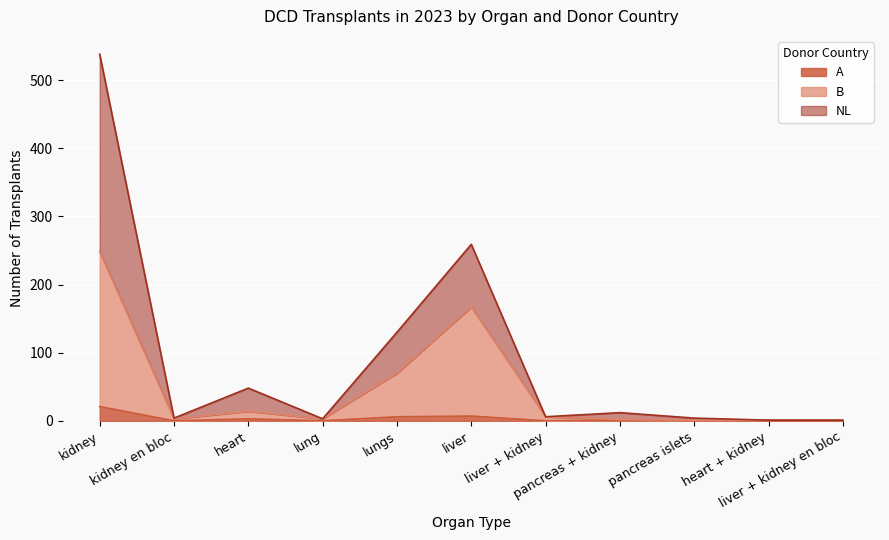

What are all the series names shown in the legend?

A, B, NL